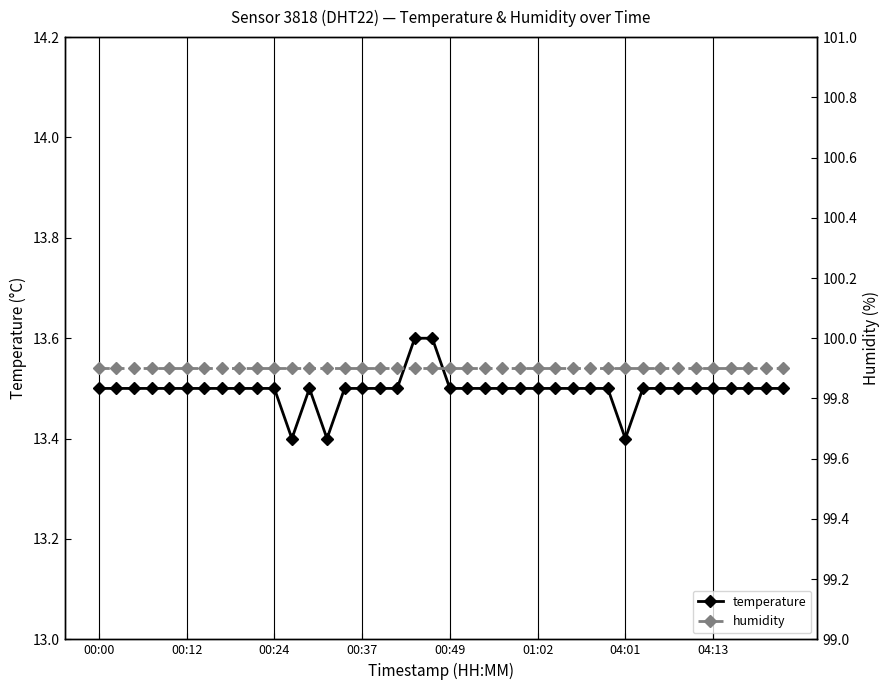

How many lines are shown in the chart?

2